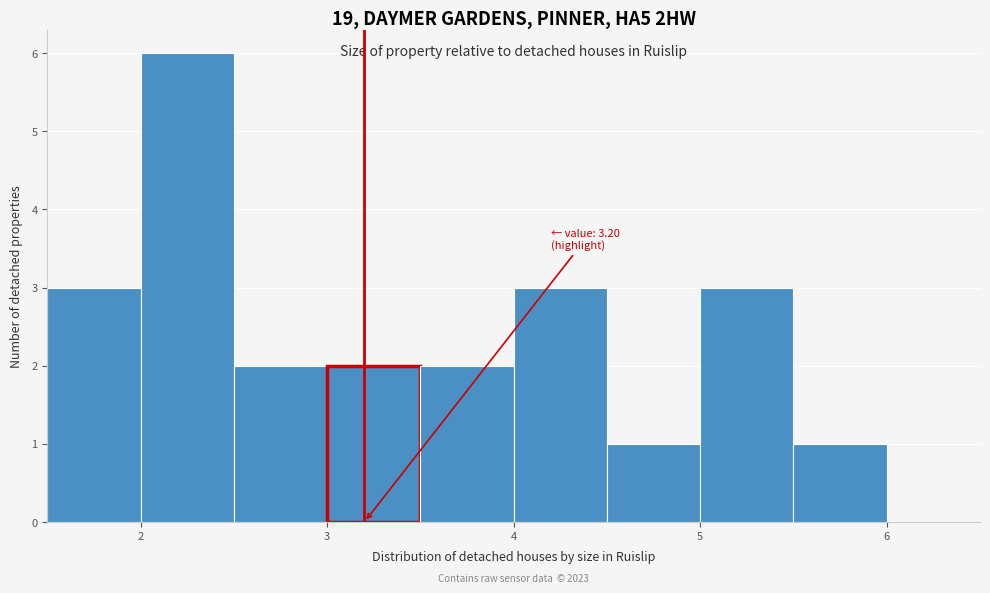

Over which range of the x-axis is the bar tallest?

2.0 to 2.5